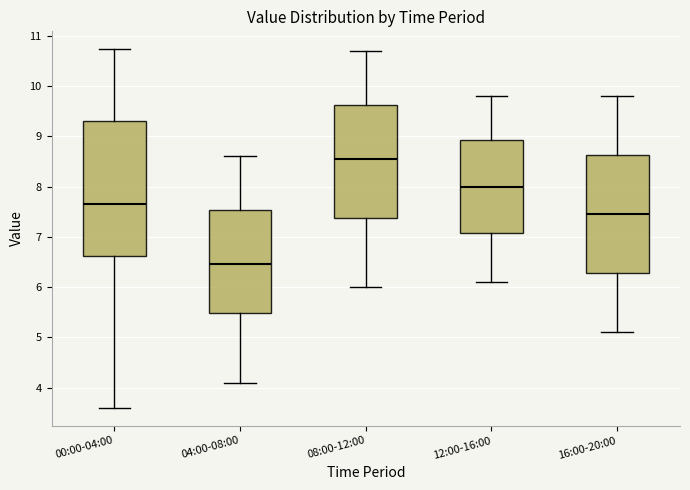

Which box has the lowest median line?

04:00-08:00